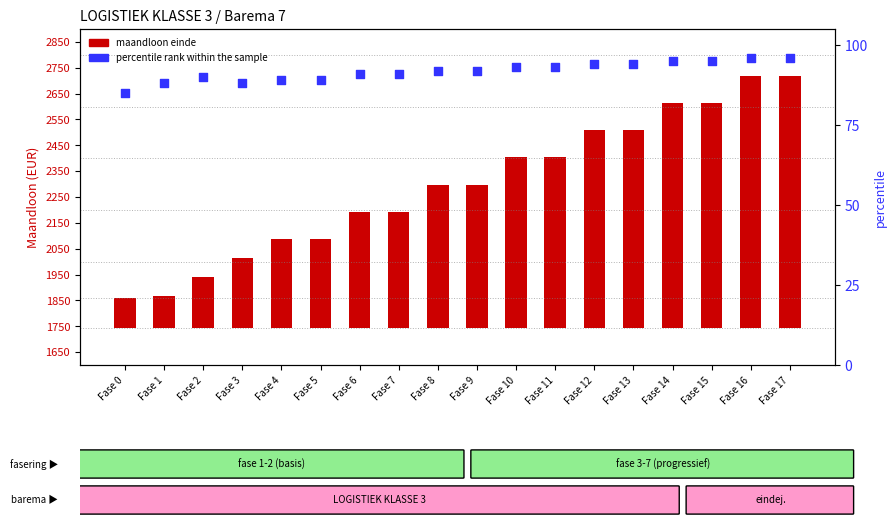

At which category is the sum across all series the highest?

Fase 16